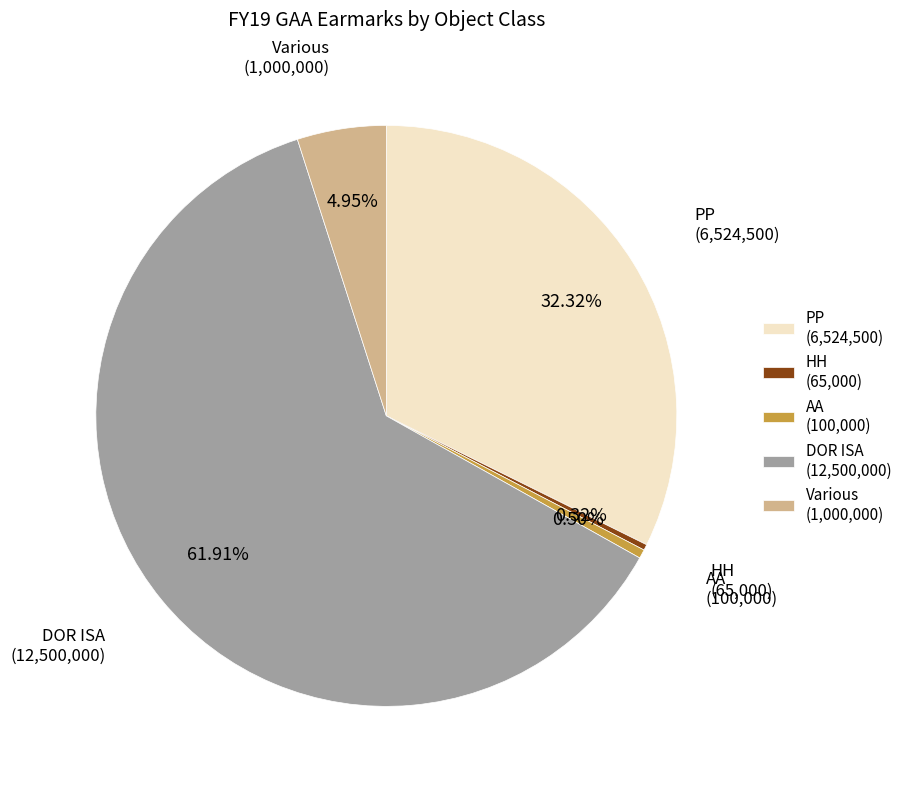

How many segments does this pie chart have?

5